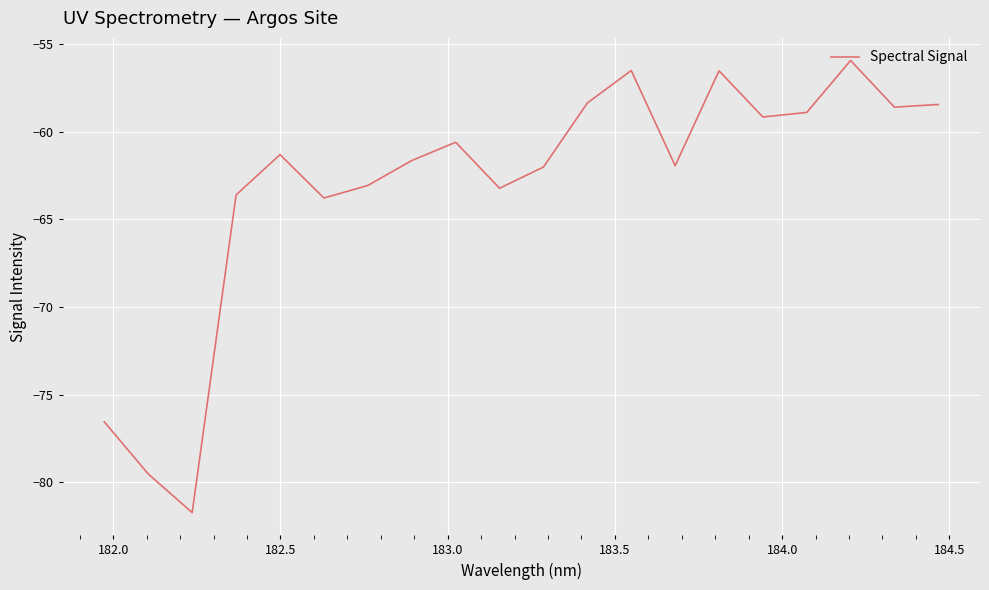

True or false: there are more than 1 points higher than both neighbors.

True